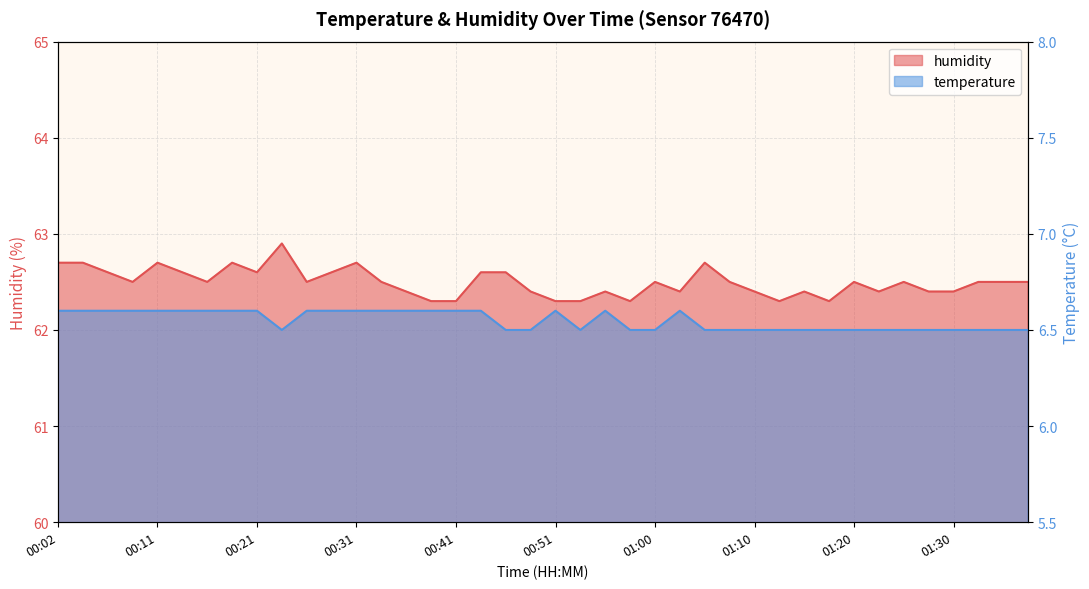

What is the total value across all series at 00:26?

69.1